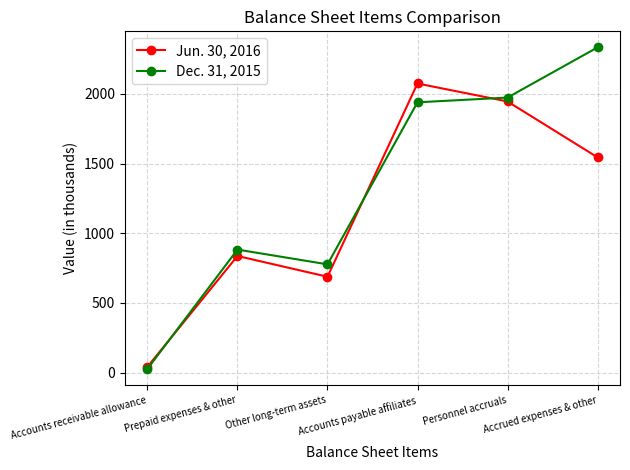

Reading left to right, list all the values displayed in this chart.

Jun. 30, 2016: 42	837	688	2075	1946	1545
Dec. 31, 2015: 27	883	777	1940	1974	2334